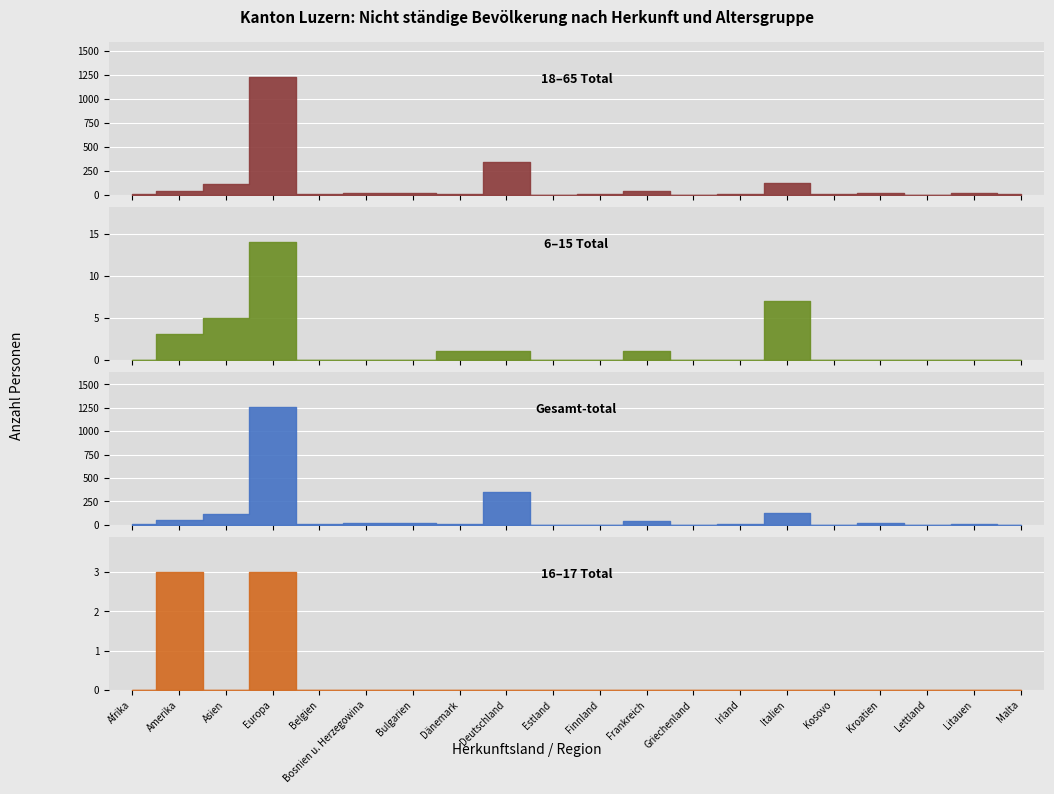

Which series has the largest range (max minus min)?

Gesamt-total (col_2)